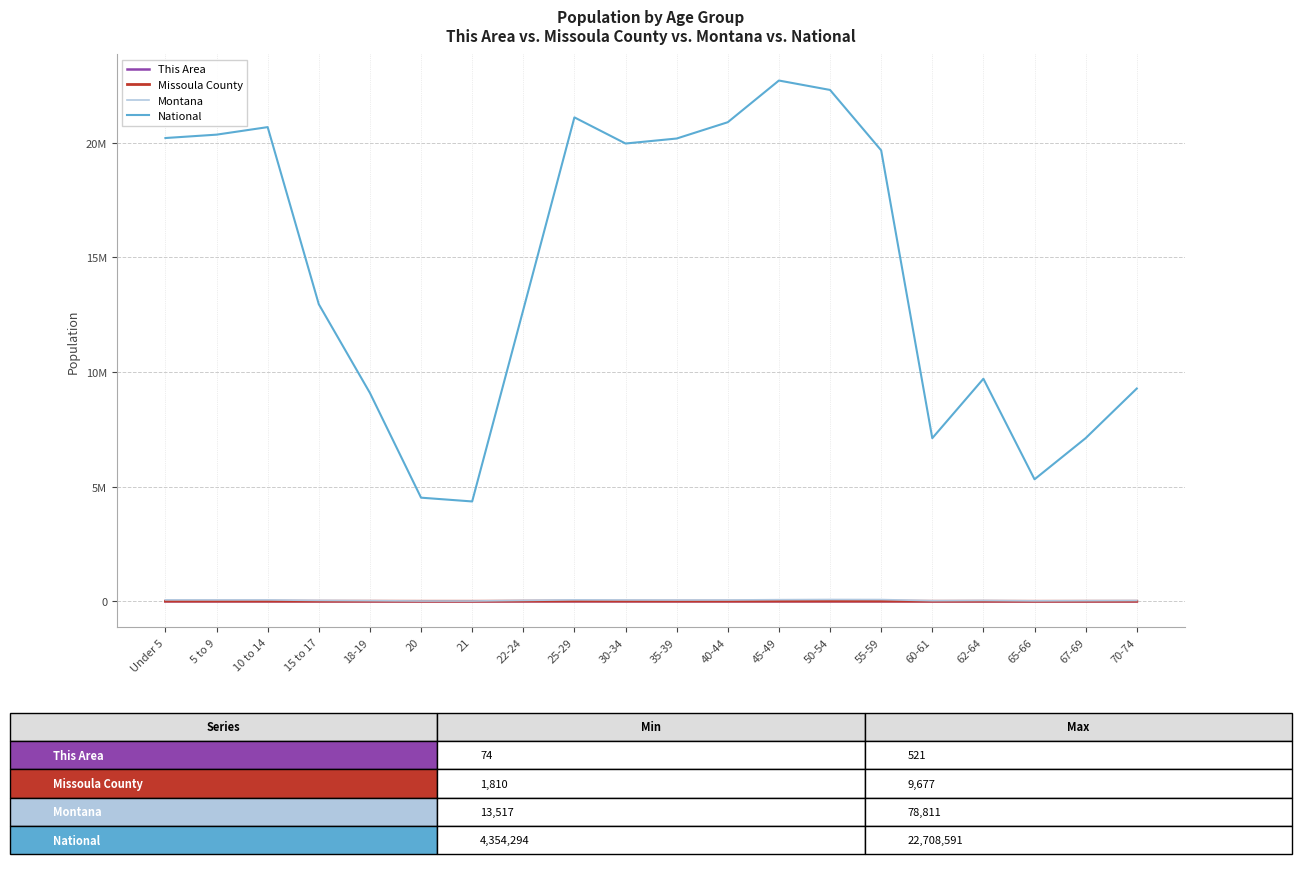

At which label does Montana first exceed 55575?

Under 5